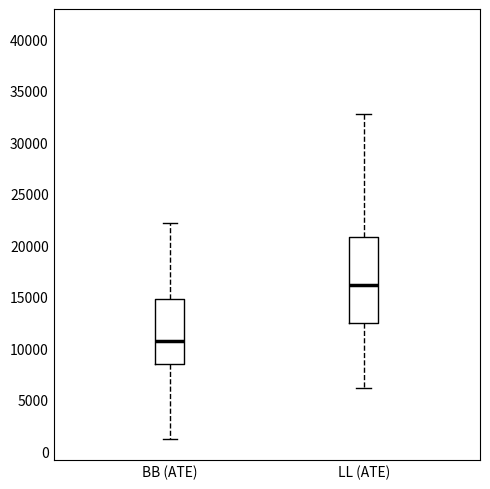

Reading left to right, transcribe this box plot: for each box, give where its median line is, the range the box spans, and where its two whiskers end, as read against the y-axis. The values are not printed on the chart, so give them approximately, as read against the axis.

BB (ATE): median 10500, box 8500 to 15000, whiskers 1000 to 22000
LL (ATE): median 16000, box 12500 to 21000, whiskers 6000 to 33000